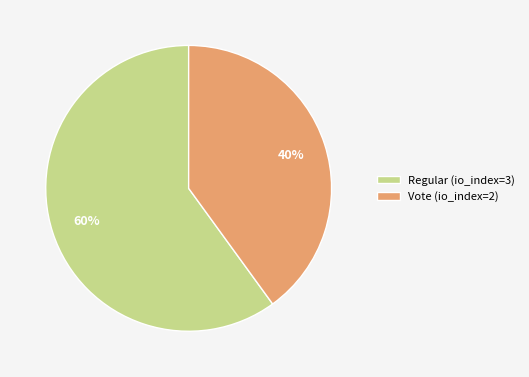

Approximately how many times larger is the value at Vote (io_index=2) compared to Regular (io_index=3)?

0.7